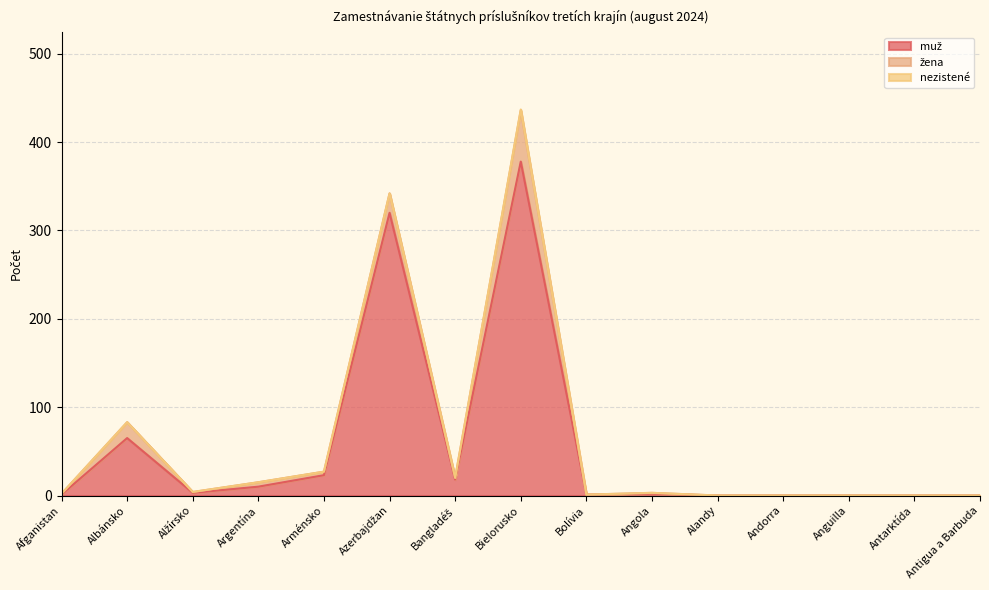

Reading left to right, transcribe all the data shown in this chart.

muž: Afganistan=1	Albánsko=65	Alžírsko=3	Argentína=10	Arménsko=23	Azerbajdžan=320	Bangladéš=18	Bielorusko=378	Bolívia=1	Angola=2	Alandy=0	Andorra=0	Anguilla=0	Antarktída=0	Antigua a Barbuda=0
žena: Afganistan=1	Albánsko=18	Alžírsko=1	Argentína=5	Arménsko=4	Azerbajdžan=22	Bangladéš=2	Bielorusko=58	Bolívia=0	Angola=1	Alandy=0	Andorra=0	Anguilla=0	Antarktída=0	Antigua a Barbuda=0
nezistené: Afganistan=0	Albánsko=0	Alžírsko=0	Argentína=0	Arménsko=0	Azerbajdžan=0	Bangladéš=0	Bielorusko=1	Bolívia=0	Angola=0	Alandy=0	Andorra=0	Anguilla=0	Antarktída=0	Antigua a Barbuda=0